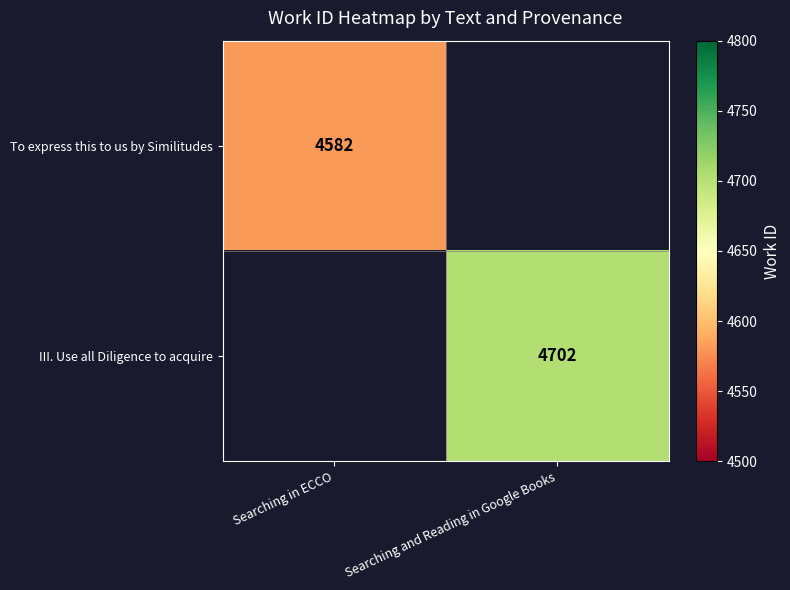

Is it true that III. Use all Diligence to acquire equals 4702 at Searching and Reading in Google Books?

True